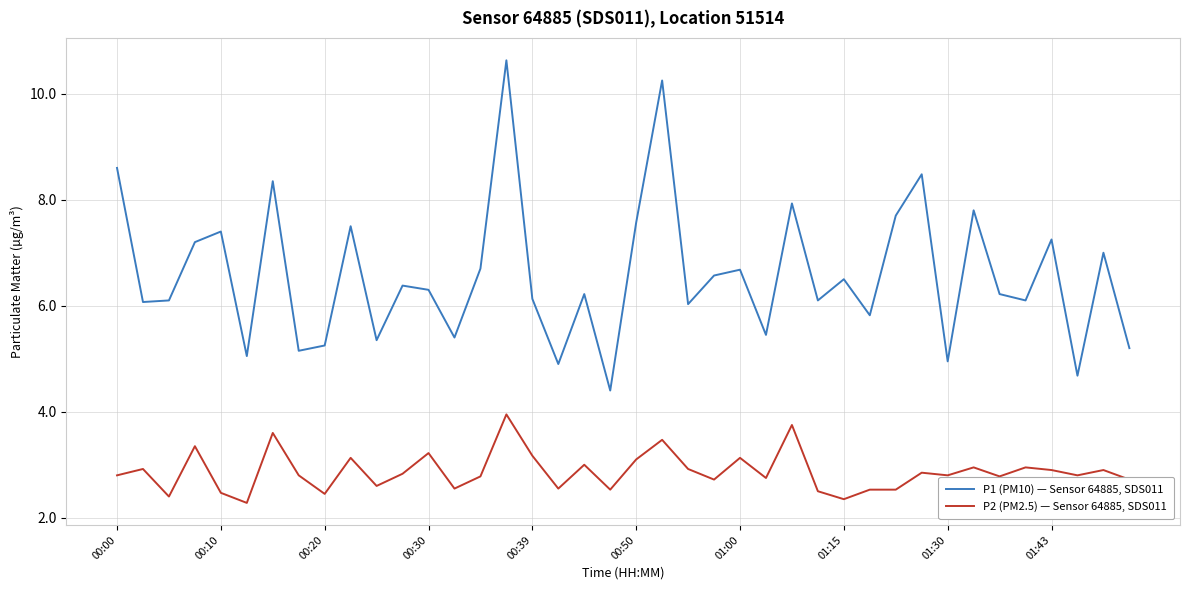

Which series has the widest spread of values?

P1 (PM10) — Sensor 64885, SDS011